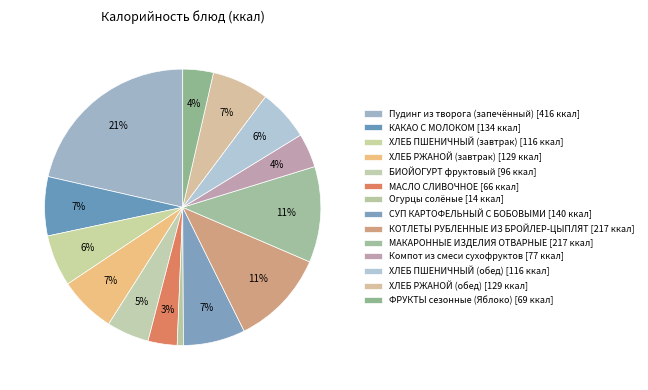

What is the total percentage of Компот из смеси сухофруктов and МАСЛО СЛИВОЧНОЕ?

7.4%